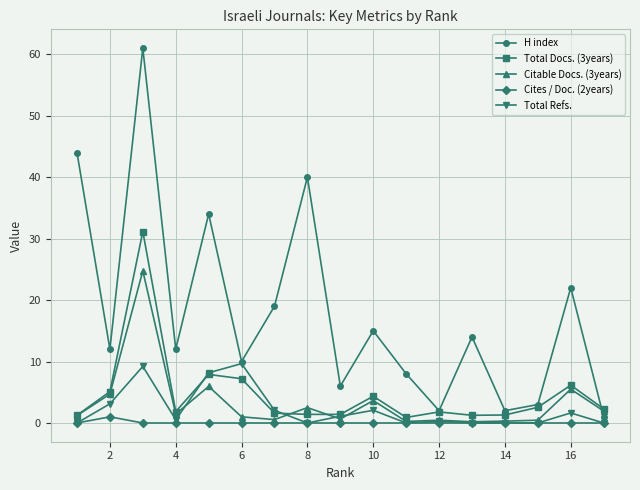

What is the maximum value for Citable Docs. (3years)?

24.8